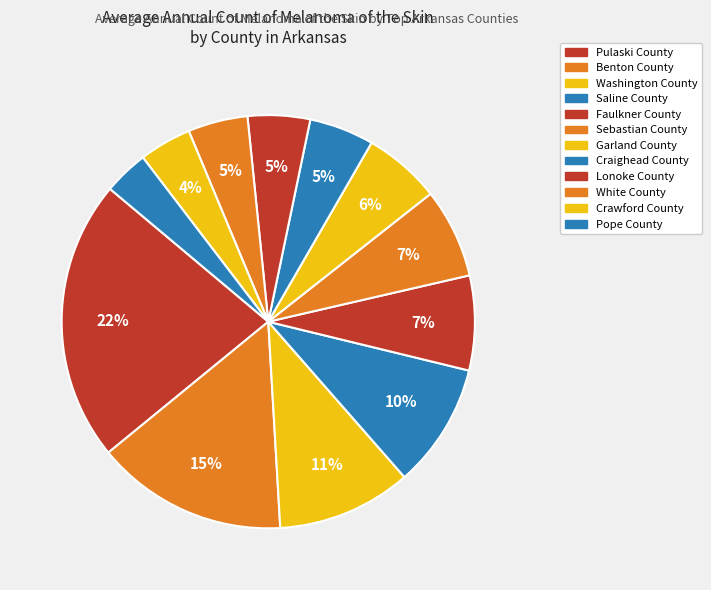

How many slices are in this pie chart?

12